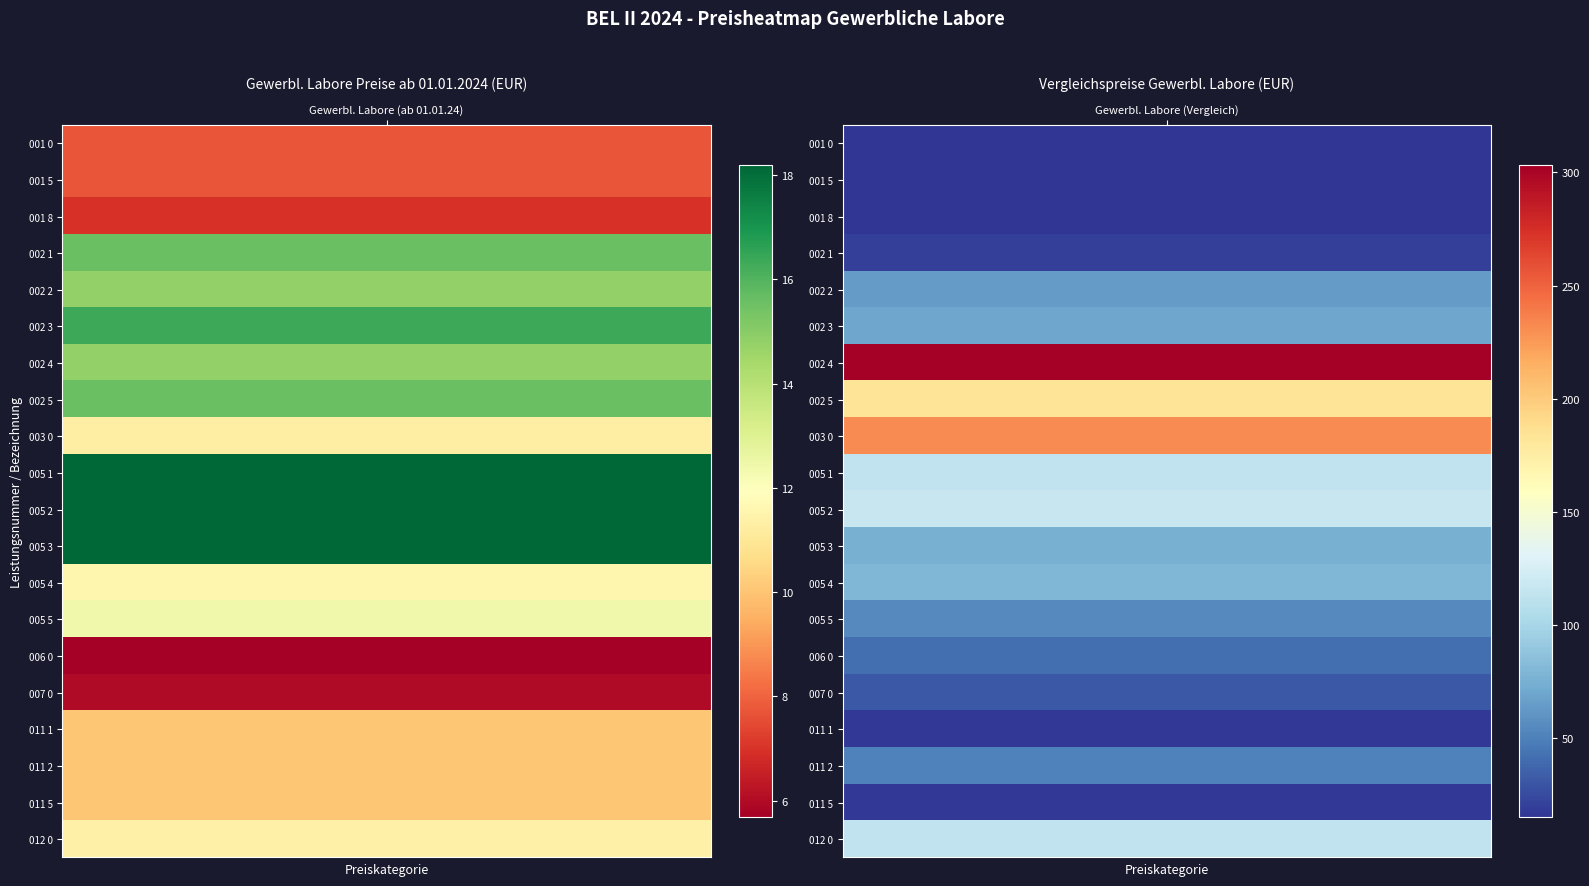

What is the sum of the 005 1 Saegemodell values at 0 and 1?

131.8